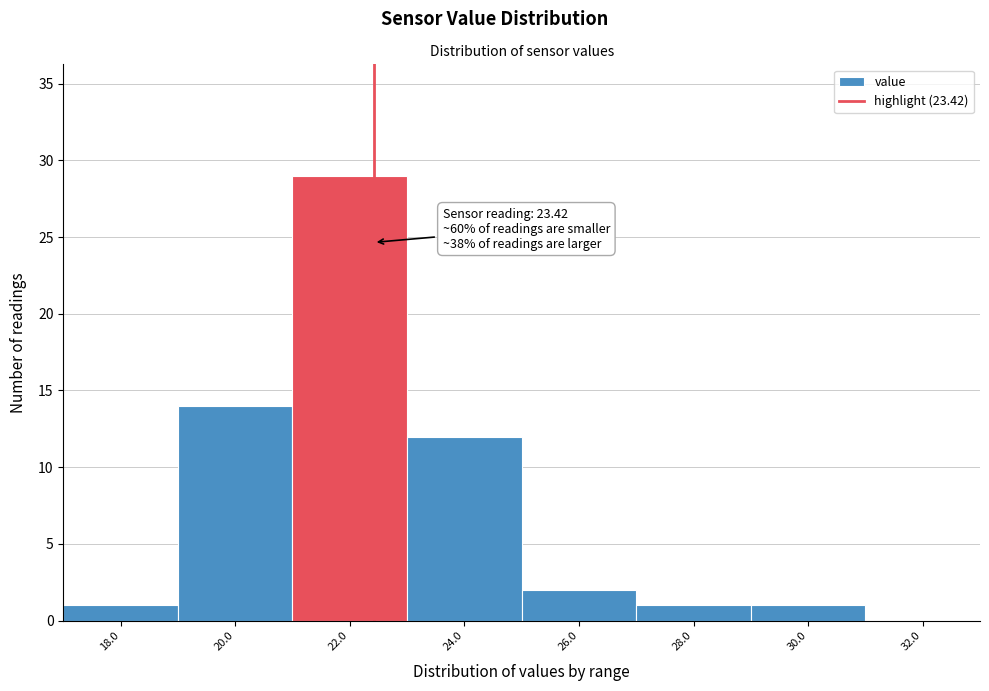

Reading left to right, transcribe all the data shown in this chart.

18.0=1	20.0=14	22.0=29	24.0=12	26.0=2	28.0=1	30.0=1	32.0=0